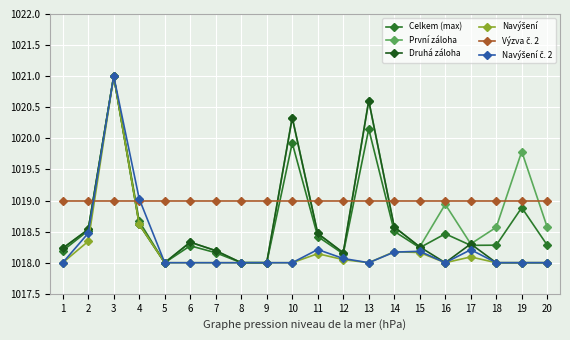

What is the smallest value displayed?

1018.0